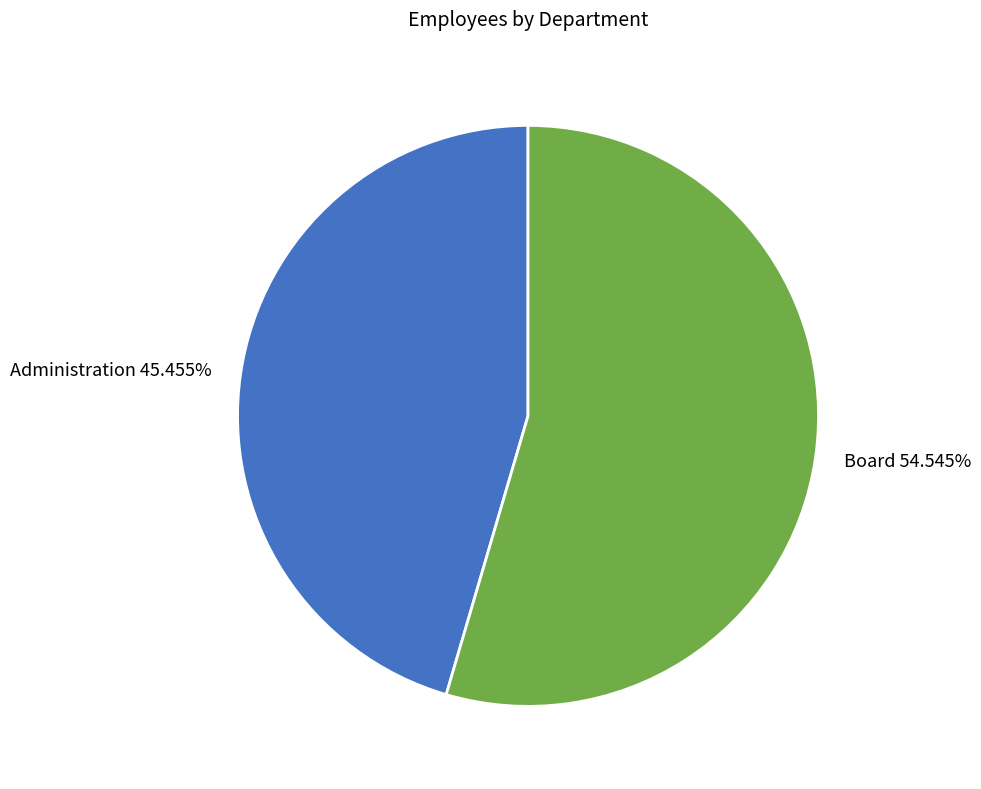

Approximately how many times larger is the value at Board compared to Administration?

1.2